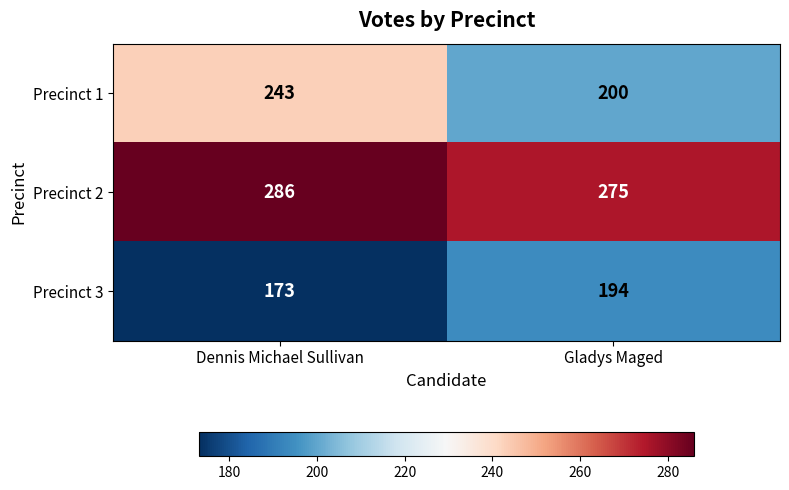

What is the difference between the maximum and minimum values in the Precinct 3 series?

21